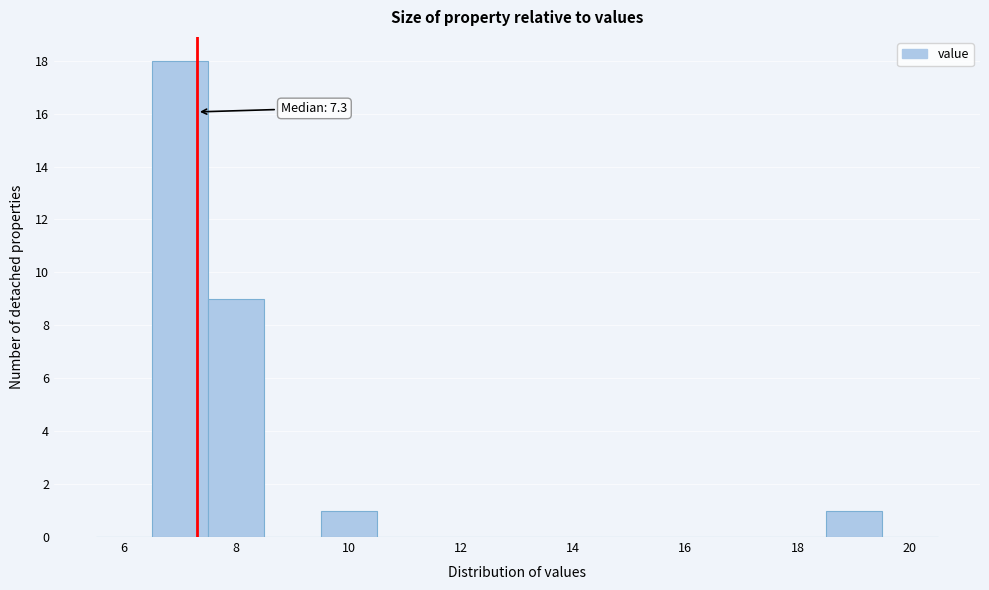

Which range on the x-axis has the tallest bar?

6.5 to 7.5